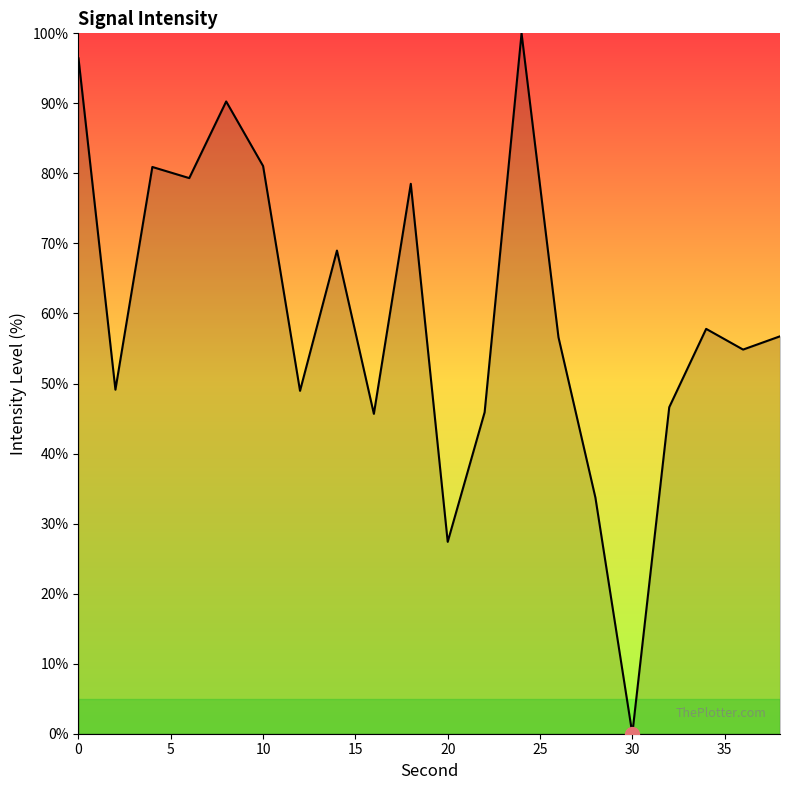

What is the maximum value shown in the chart?

100.0